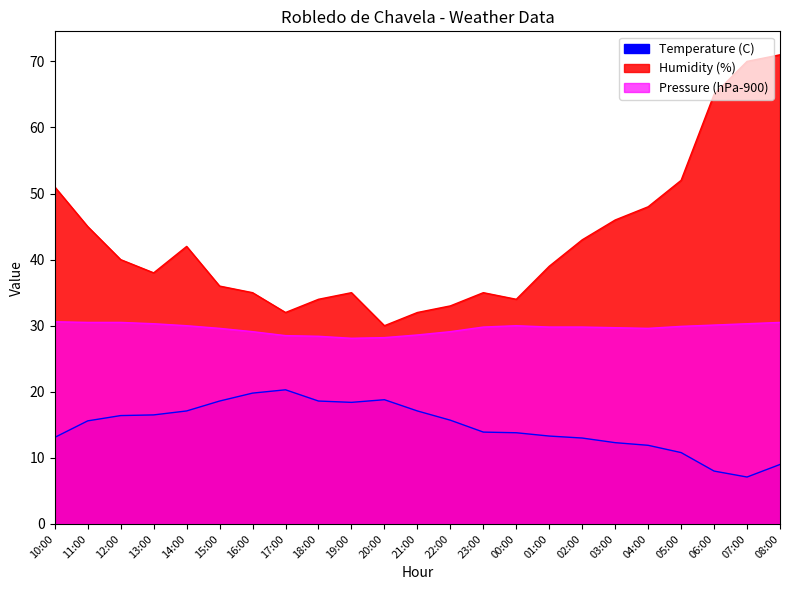

What is the sum of all Temperature (C) values?

339.1